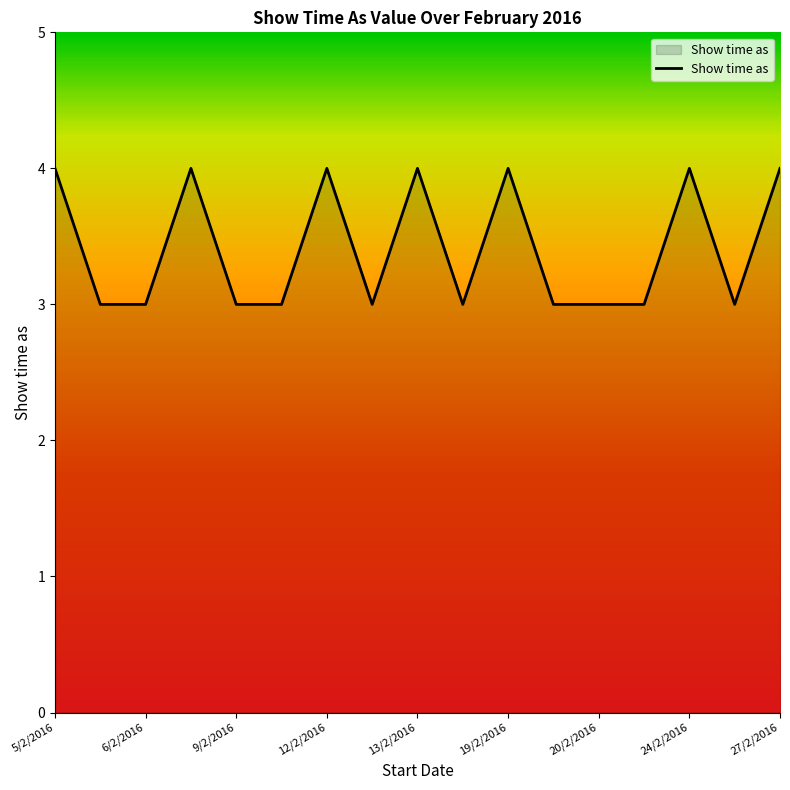

What is the maximum value shown in the chart?

4